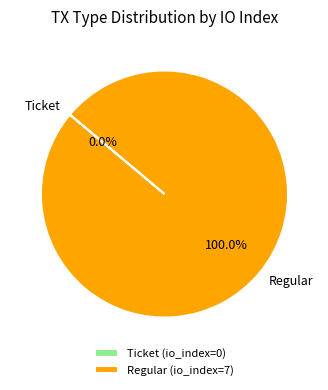

What is the change in value from Ticket to Regular?

+7